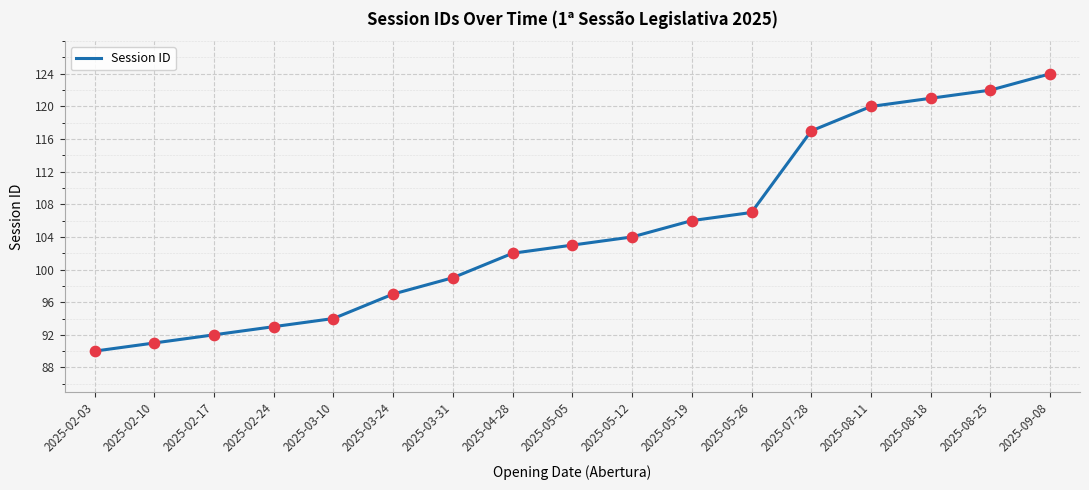

Between 2025-03-10 and 2025-05-05, which is larger?

2025-05-05